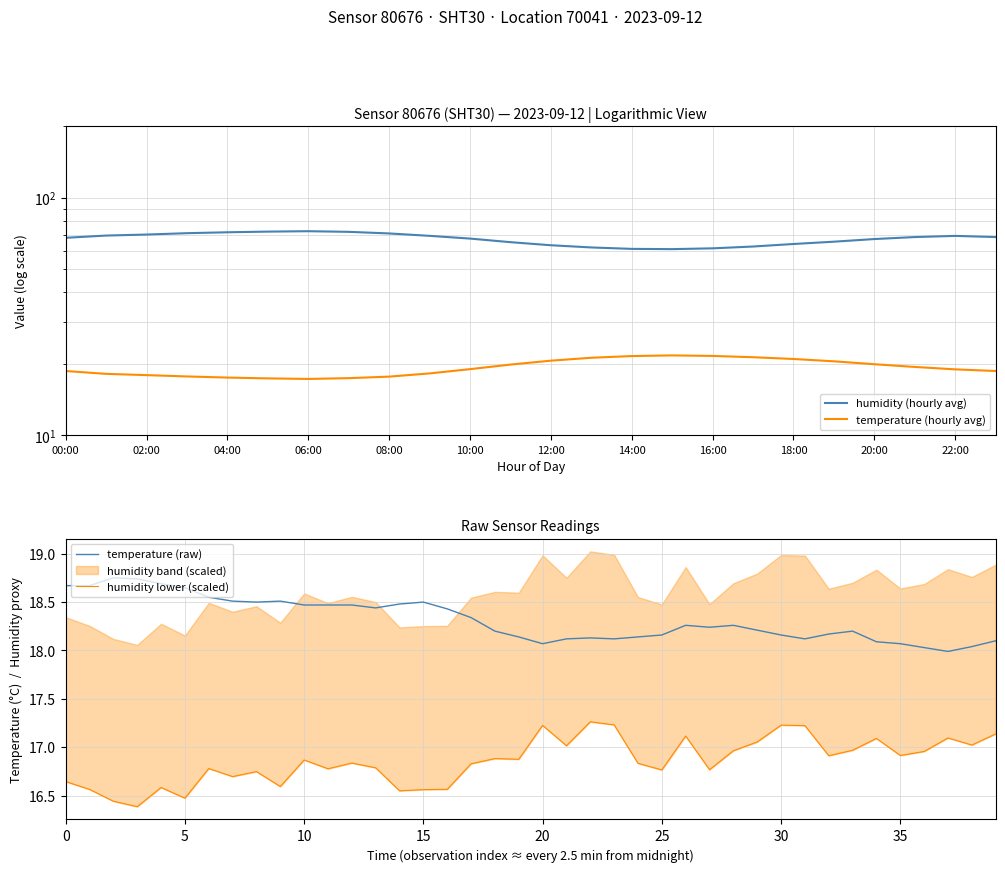

Is this an area chart (filled region under the line)?

No